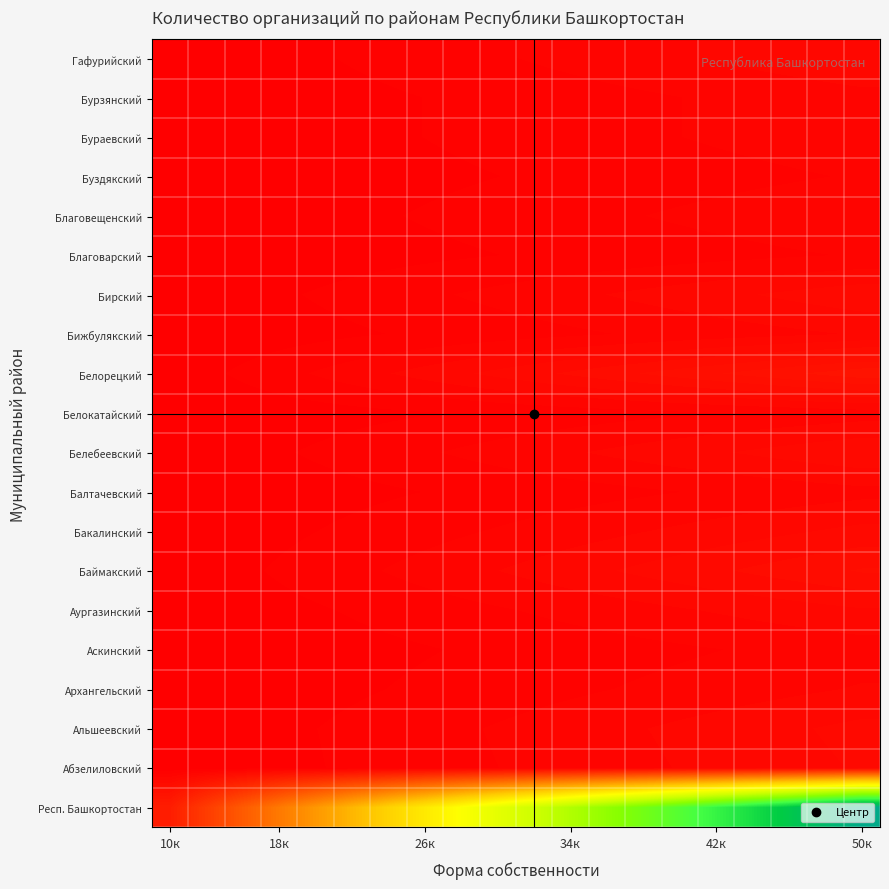

Reading left to right, extract all data points from this chart.

Респ. Башкортостан: 63.9	127.8	191.7	255.6	319.5	383.4	447.3	511.2	575.1	639.0	702.9	766.8	830.7	894.6	958.5	1022.4	1086.3	1150.2	1214.1	1278.0
Абзелиловский: 1.1	2.1	3.1	4.2	5.2	6.3	7.3	8.4	9.4	10.5	11.5	12.6	13.7	14.7	15.8	16.8	17.8	18.9	19.9	21.0
Альшеевский: 1.1	2.2	3.3	4.4	5.5	6.6	7.7	8.8	9.9	11.0	12.1	13.2	14.3	15.4	16.5	17.6	18.7	19.8	20.9	22.0
Архангельский: 0.8	1.6	2.4	3.2	4.0	4.8	5.6	6.4	7.2	8.0	8.8	9.6	10.4	11.2	12.0	12.8	13.6	14.4	15.2	16.0
Аскинский: 0.7	1.3	1.9	2.6	3.2	3.9	4.5	5.2	5.8	6.5	7.1	7.8	8.5	9.1	9.8	10.4	11.0	11.7	12.3	13.0
Аургазинский: 1.0	2.0	3.0	4.0	5.0	6.0	7.0	8.0	9.0	10.0	11.0	12.0	13.0	14.0	15.0	16.0	17.0	18.0	19.0	20.0
Баймакский: 1.6	3.1	4.6	6.2	7.8	9.3	10.8	12.4	13.9	15.5	17.0	18.6	20.2	21.7	23.2	24.8	26.3	27.9	29.4	31.0
Бакалинский: 1.1	2.2	3.3	4.4	5.5	6.6	7.7	8.8	9.9	11.0	12.1	13.2	14.3	15.4	16.5	17.6	18.7	19.8	20.9	22.0
Балтачевский: 0.7	1.4	2.1	2.8	3.5	4.2	4.9	5.6	6.3	7.0	7.7	8.4	9.1	9.8	10.5	11.2	11.9	12.6	13.3	14.0
Белебеевский: 1.2	2.5	3.8	5.0	6.2	7.5	8.8	10.0	11.2	12.5	13.7	15.0	16.2	17.5	18.8	20.0	21.2	22.5	23.8	25.0
Белокатайский: 0.7	1.3	1.9	2.6	3.2	3.9	4.5	5.2	5.8	6.5	7.1	7.8	8.5	9.1	9.8	10.4	11.0	11.7	12.3	13.0
Белорецкий: 2.2	4.4	6.6	8.8	11.0	13.2	15.4	17.6	19.8	22.0	24.2	26.4	28.6	30.8	33.0	35.2	37.4	39.6	41.8	44.0
Бижбулякский: 0.8	1.6	2.4	3.2	4.0	4.8	5.6	6.4	7.2	8.0	8.8	9.6	10.4	11.2	12.0	12.8	13.6	14.4	15.2	16.0
Бирский: 1.2	2.4	3.6	4.8	6.0	7.2	8.4	9.6	10.8	12.0	13.2	14.4	15.6	16.8	18.0	19.2	20.4	21.6	22.8	24.0
Благоварский: 0.6	1.1	1.6	2.2	2.8	3.3	3.8	4.4	4.9	5.5	6.0	6.6	7.2	7.7	8.2	8.8	9.3	9.9	10.4	11.0
Благовещенский: 0.8	1.5	2.2	3.0	3.8	4.5	5.2	6.0	6.7	7.5	8.2	9.0	9.8	10.5	11.2	12.0	12.8	13.5	14.2	15.0
Буздякский: 0.6	1.1	1.6	2.2	2.8	3.3	3.8	4.4	4.9	5.5	6.0	6.6	7.2	7.7	8.2	8.8	9.3	9.9	10.4	11.0
Бураевский: 0.7	1.4	2.1	2.8	3.5	4.2	4.9	5.6	6.3	7.0	7.7	8.4	9.1	9.8	10.5	11.2	11.9	12.6	13.3	14.0
Бурзянский: 0.7	1.4	2.1	2.8	3.5	4.2	4.9	5.6	6.3	7.0	7.7	8.4	9.1	9.8	10.5	11.2	11.9	12.6	13.3	14.0
Гафурийский: 1.0	2.0	3.0	4.0	5.0	6.0	7.0	8.0	9.0	10.0	11.0	12.0	13.0	14.0	15.0	16.0	17.0	18.0	19.0	20.0